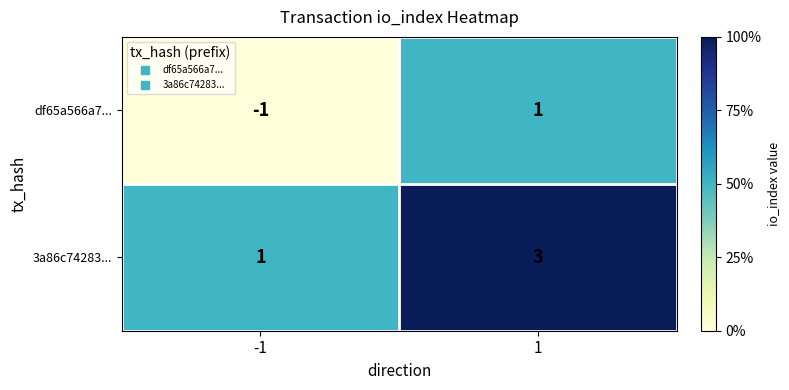

What is the greatest value displayed?

3